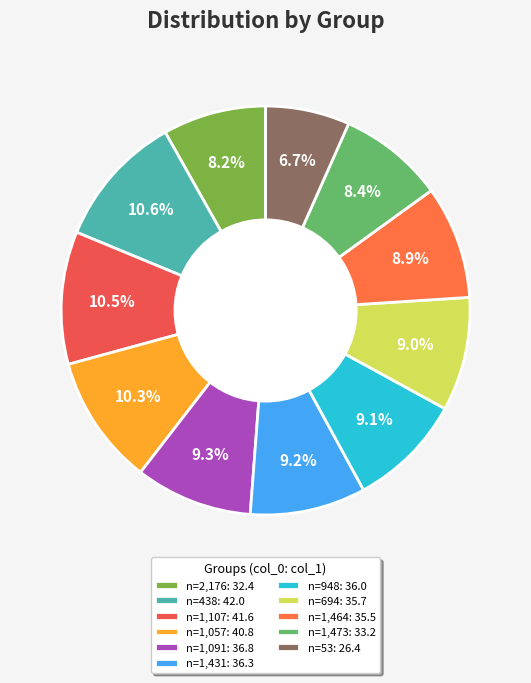

How many slices are in this pie chart?

11